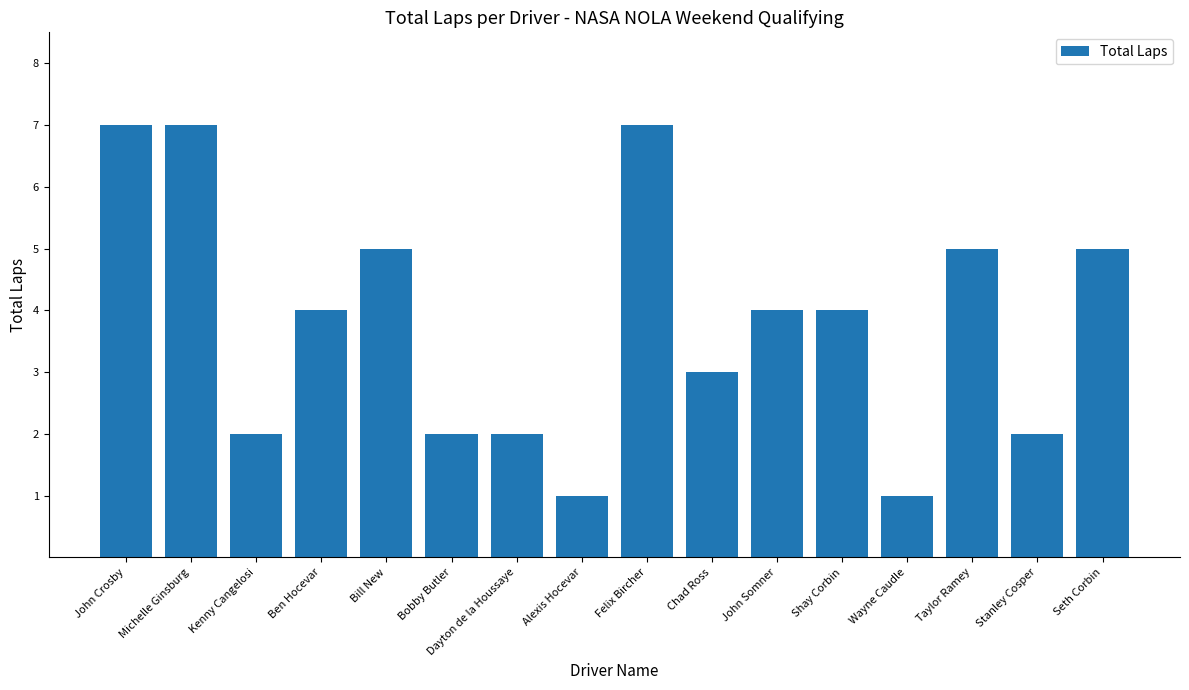

At which label does the data first exceed 4?

John Crosby